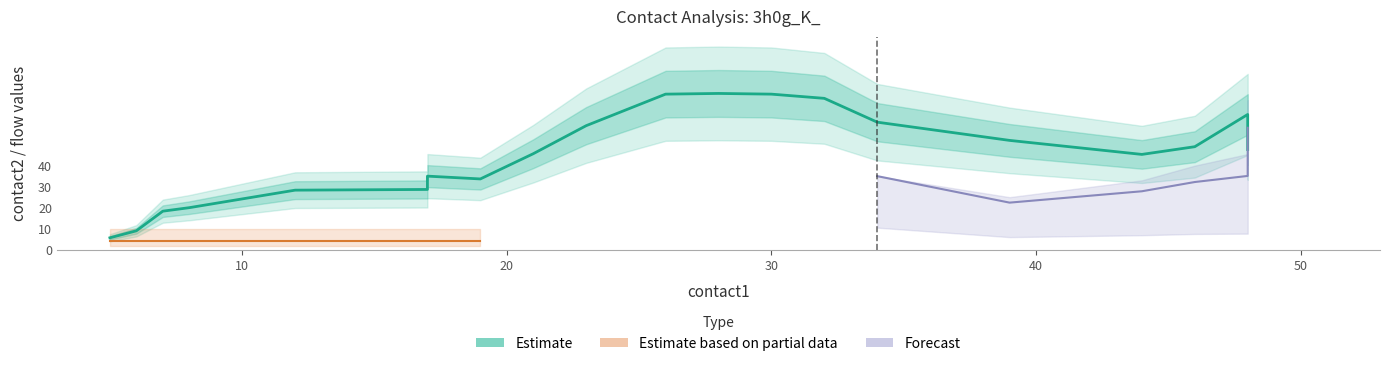

At which category is the sum across all series the highest?

48